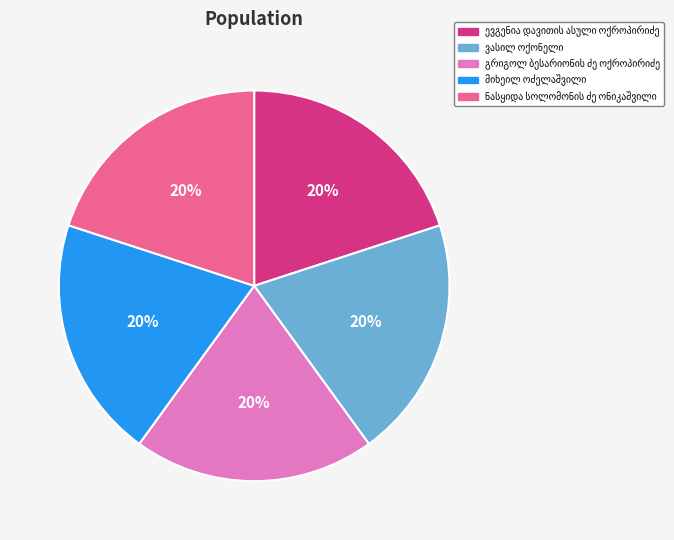

Is there any slice that represents more than half of the pie?

No